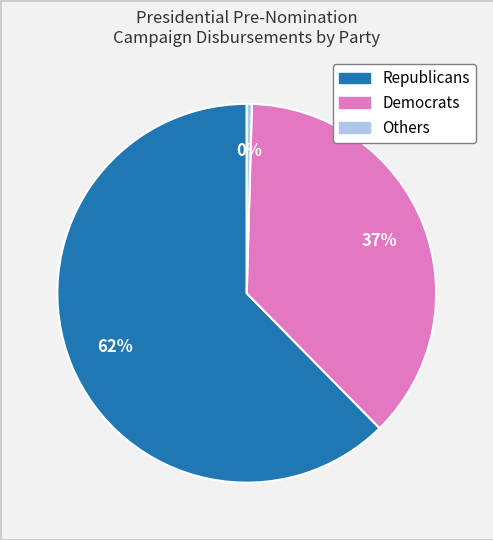

To the nearest percent, what is the combined percentage of Democrats and Republicans?

100%